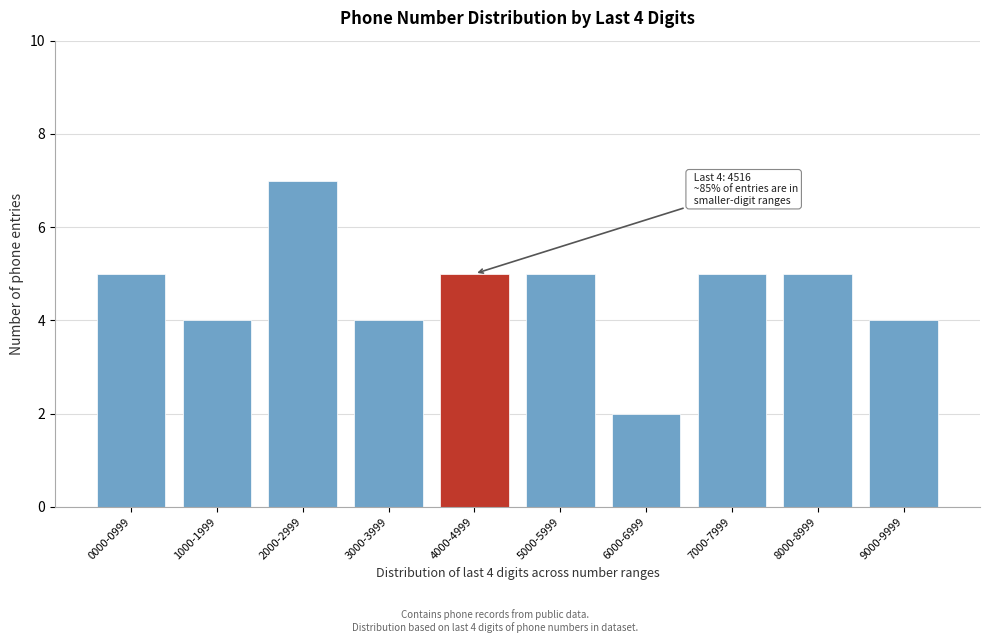

Reading left to right, list all the values displayed in this chart.

5	4	7	4	5	5	2	5	5	4